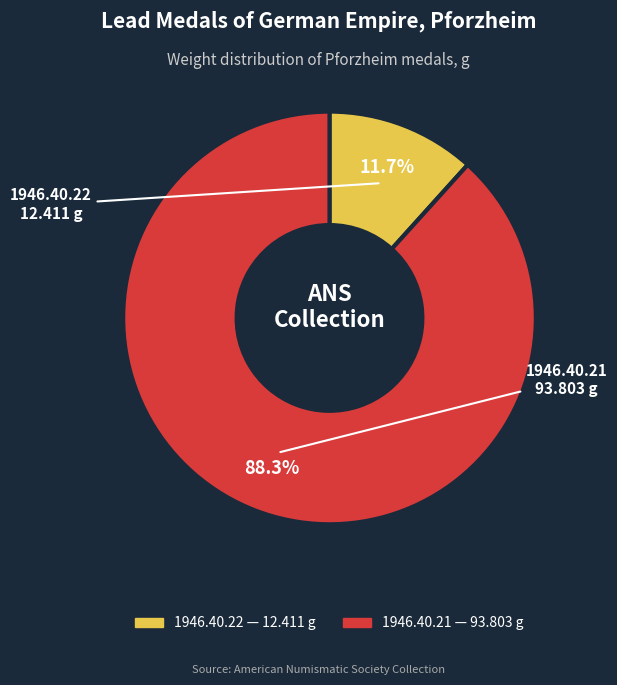

The 1946.40.22 slice represents 19% of the pie. True or false?

False